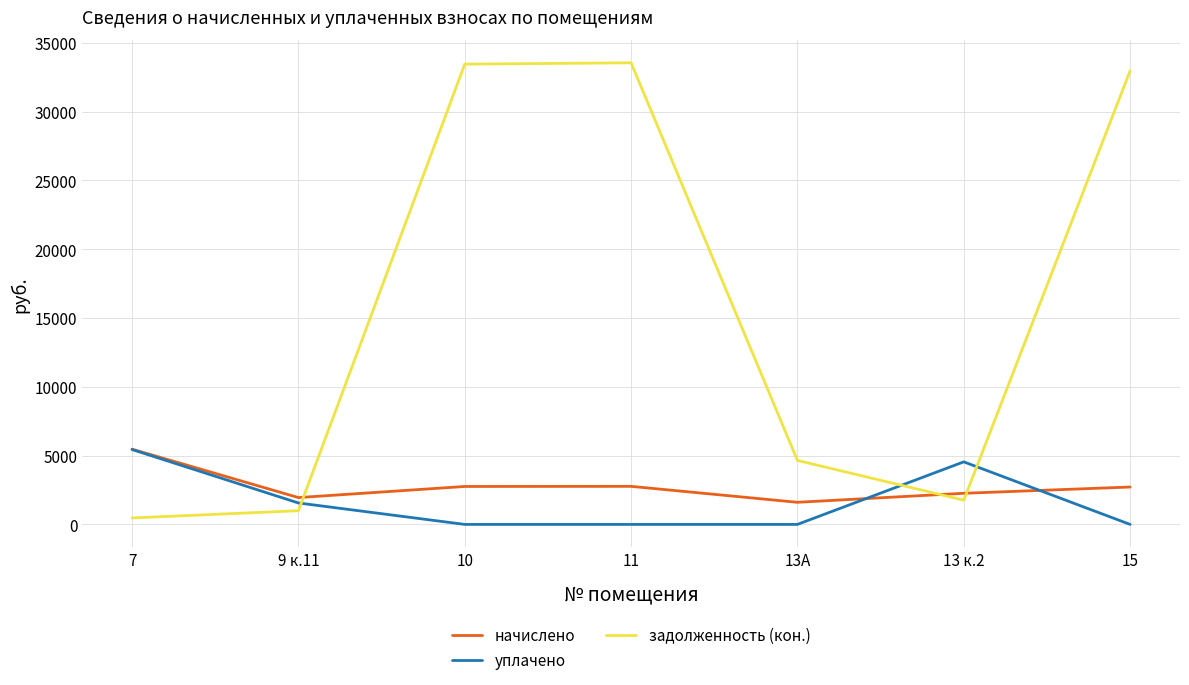

Between 13А and 15, which series saw the biggest shift?

задолженность (кон.)